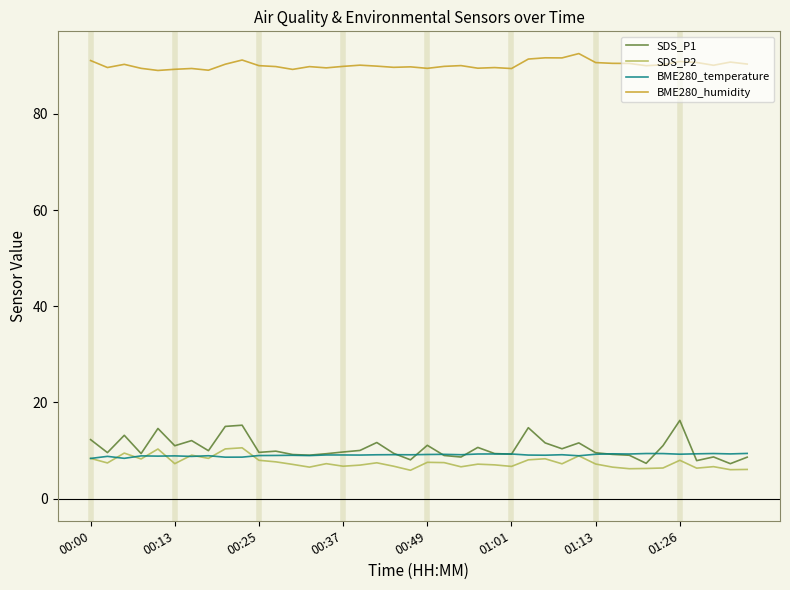

True or false: BME280_humidity and SDS_P2 intersect in this chart.

False